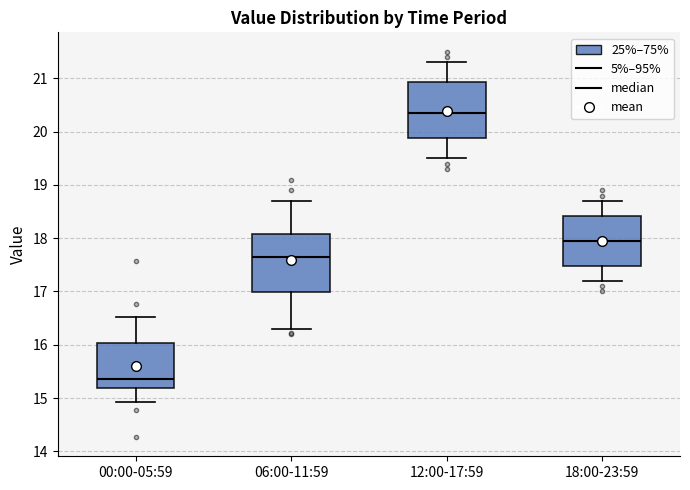

Reading left to right, read every box against the y-axis: the position of its median line, the range the box covers, and the ends of its whiskers. The values are not printed on the chart, so give them approximately, as read against the axis.

00:00-05:59: median 15.4, box 15.2 to 16.0, whiskers 14.9 to 16.5
06:00-11:59: median 17.7, box 17.0 to 18.1, whiskers 16.3 to 18.7
12:00-17:59: median 20.4, box 19.9 to 20.9, whiskers 19.5 to 21.3
18:00-23:59: median 18.0, box 17.5 to 18.4, whiskers 17.2 to 18.7